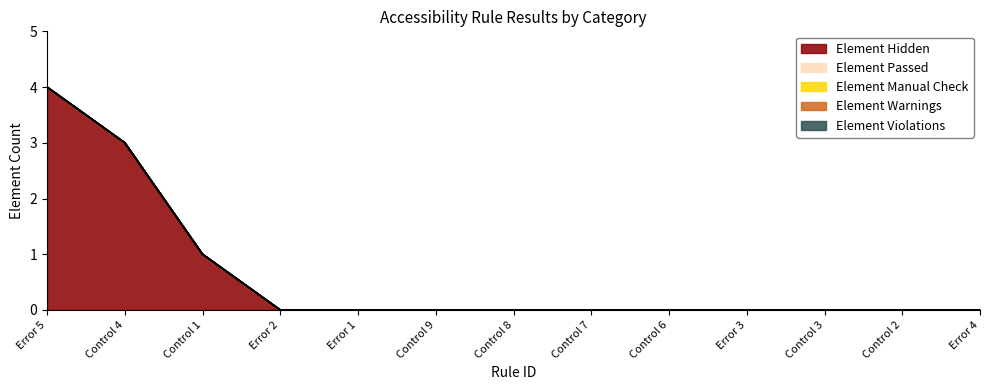

How many lines are shown in the chart?

5